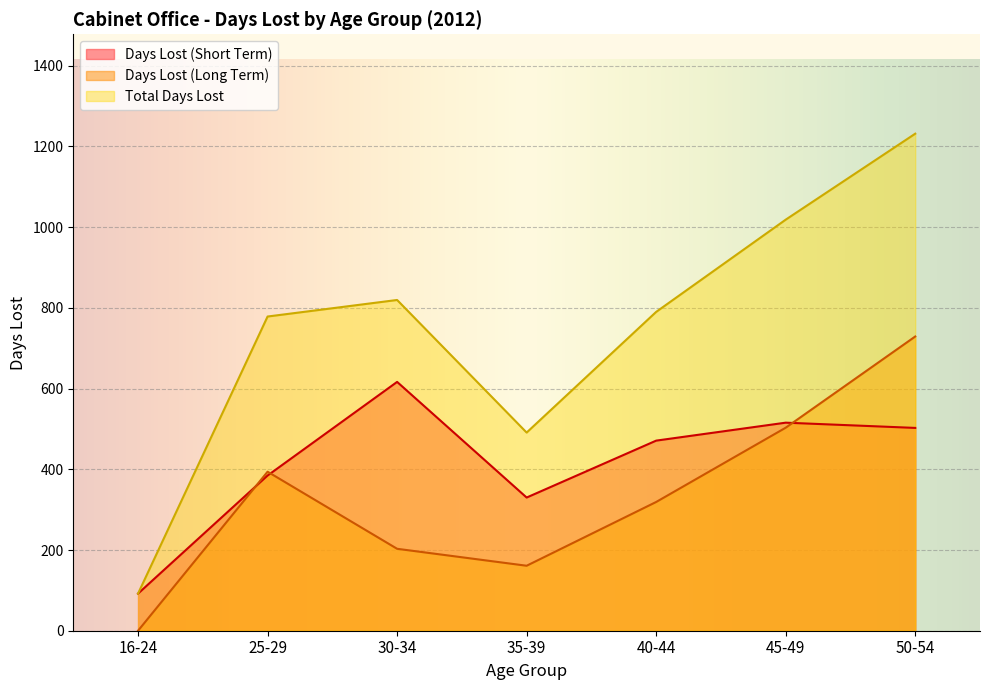

Which category has the highest value in the Total Days Lost series?

50-54